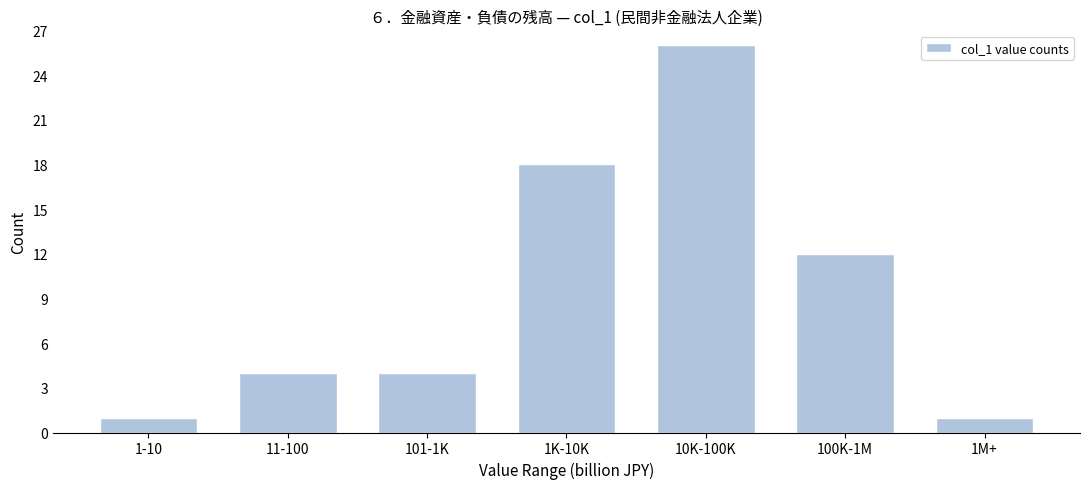

Reading right to left, transcribe all the data shown in this chart.

1M+=1	100K-1M=12	10K-100K=26	1K-10K=18	101-1K=4	11-100=4	1-10=1